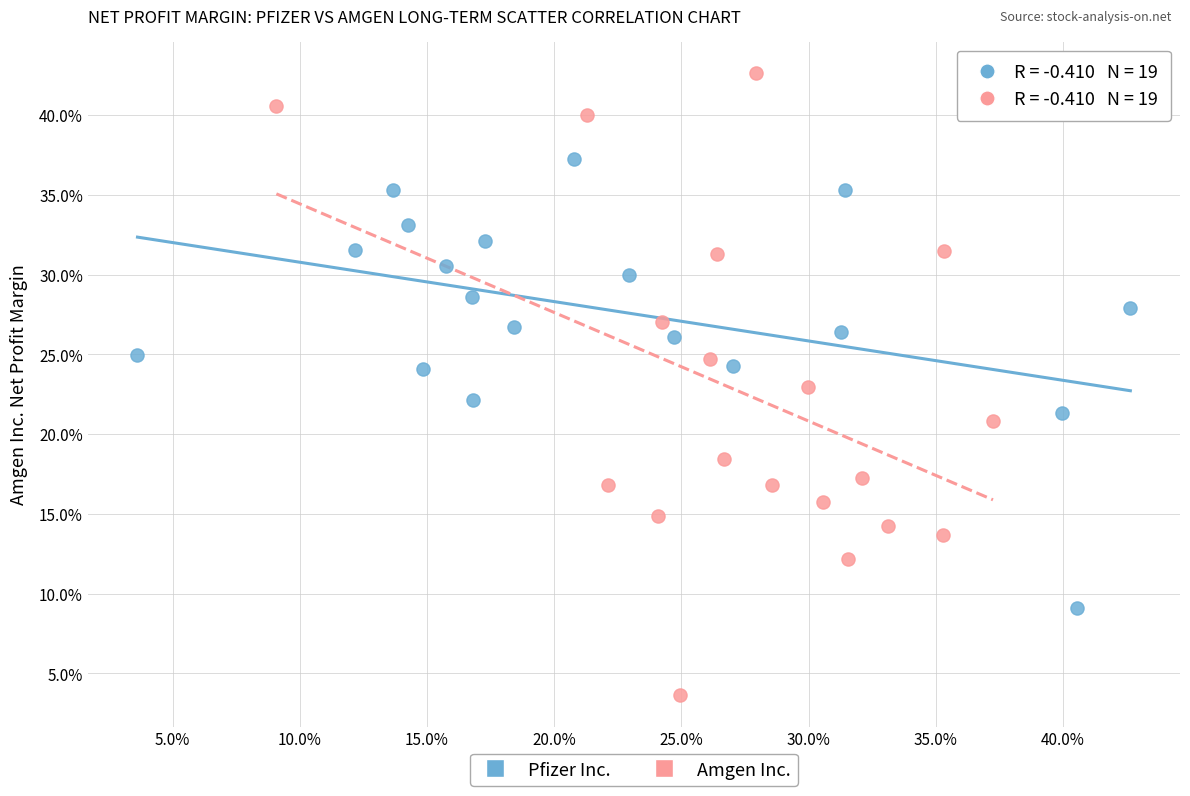

What are all the series names shown in the legend?

Pfizer Inc., Amgen Inc.